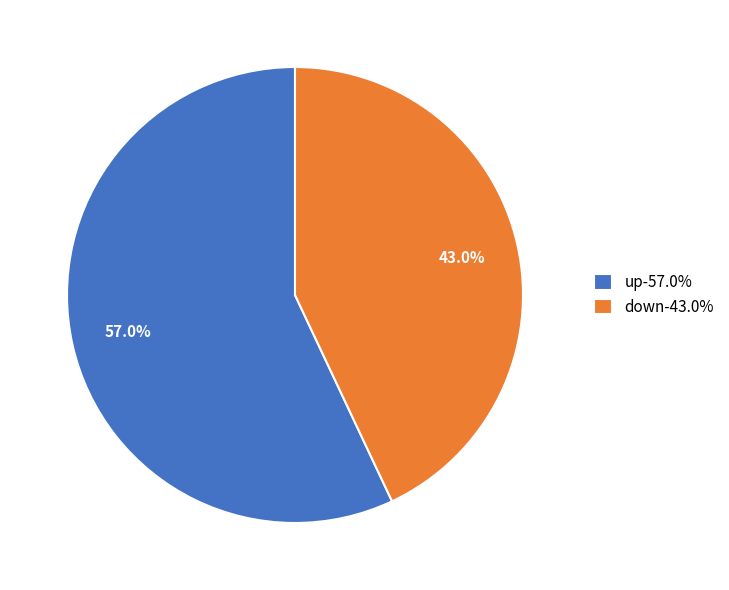

Which category has the biggest portion of the pie?

up